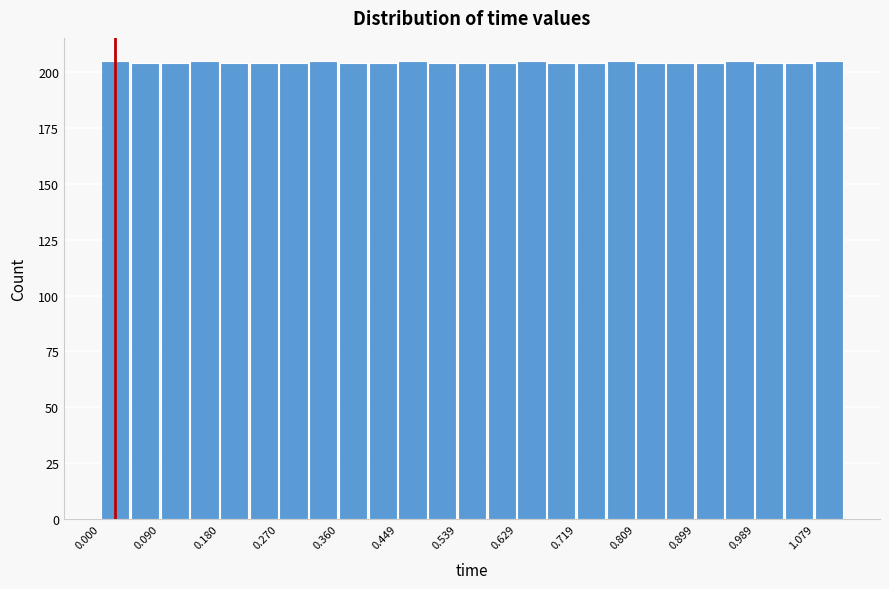

Reading left to right, list every bar in this chart as the range it spans on the x-axis followed by its height. Neither the bar edges nor the heights are printed on the chart, so give them approximately, as read against the axes.

0.00 to 0.04: 205
0.04 to 0.09: 205
0.09 to 0.13: 205
0.13 to 0.18: 205
0.18 to 0.22: 205
0.22 to 0.27: 205
0.27 to 0.31: 205
0.31 to 0.36: 205
0.36 to 0.40: 205
0.40 to 0.45: 205
0.45 to 0.49: 205
0.49 to 0.54: 205
0.54 to 0.58: 205
0.58 to 0.63: 205
0.63 to 0.67: 205
0.67 to 0.72: 205
0.72 to 0.76: 205
0.76 to 0.81: 205
0.81 to 0.85: 205
0.85 to 0.90: 205
0.90 to 0.94: 205
0.94 to 0.99: 205
0.99 to 1.03: 205
1.03 to 1.08: 205
1.08 to 1.12: 205